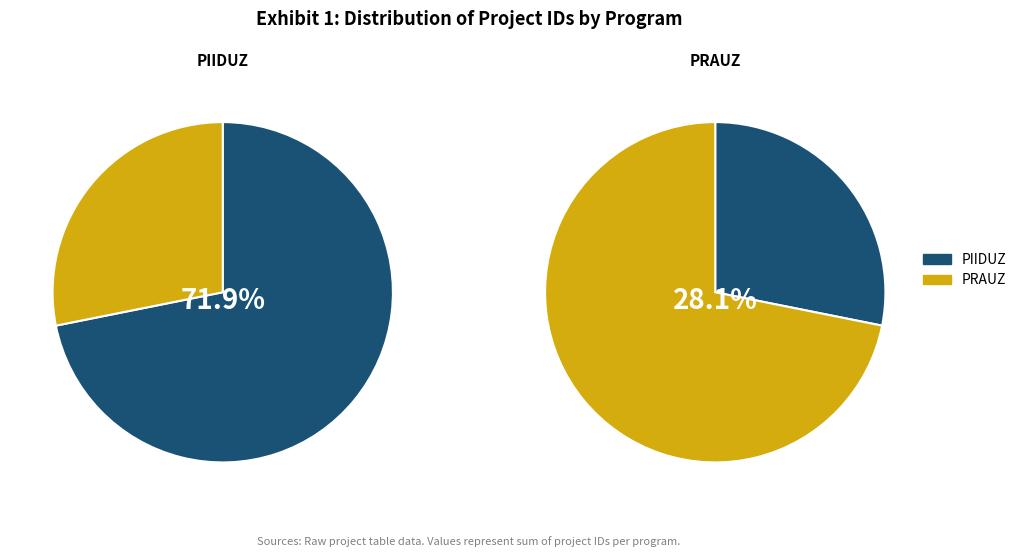

Combined, do PIIDUZ and PRAUZ account for over 50%?

Yes